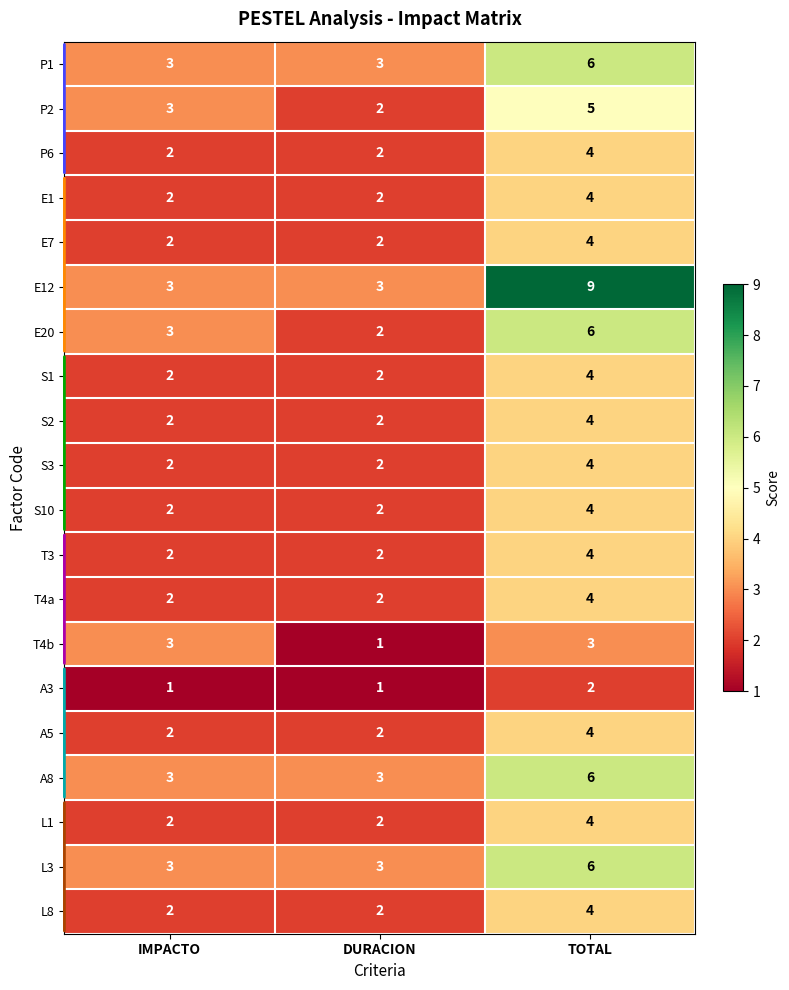

Which category has the highest value in the S1 series?

TOTAL